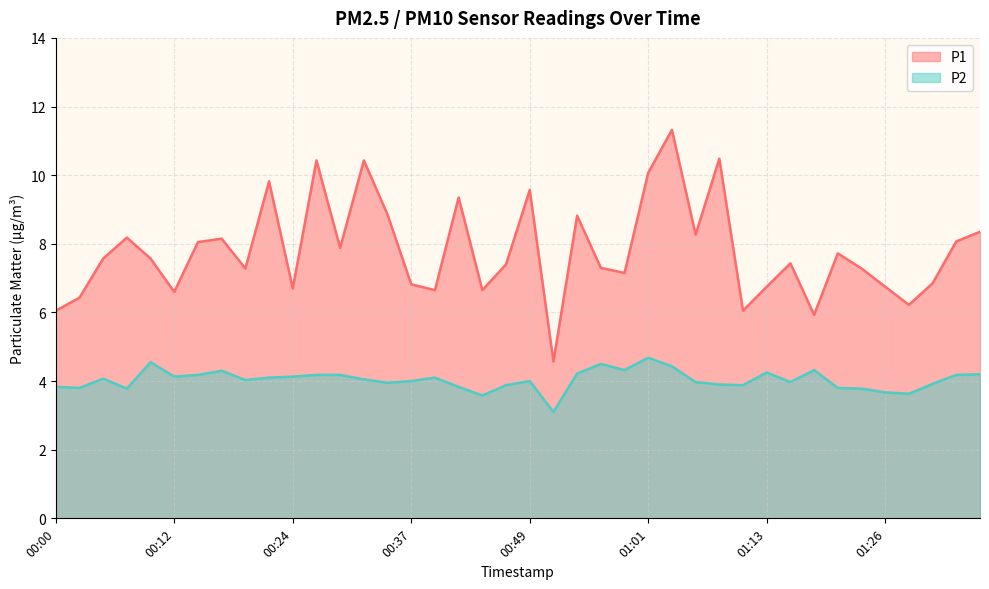

Where is P1 nearest to the value 7?

00:59